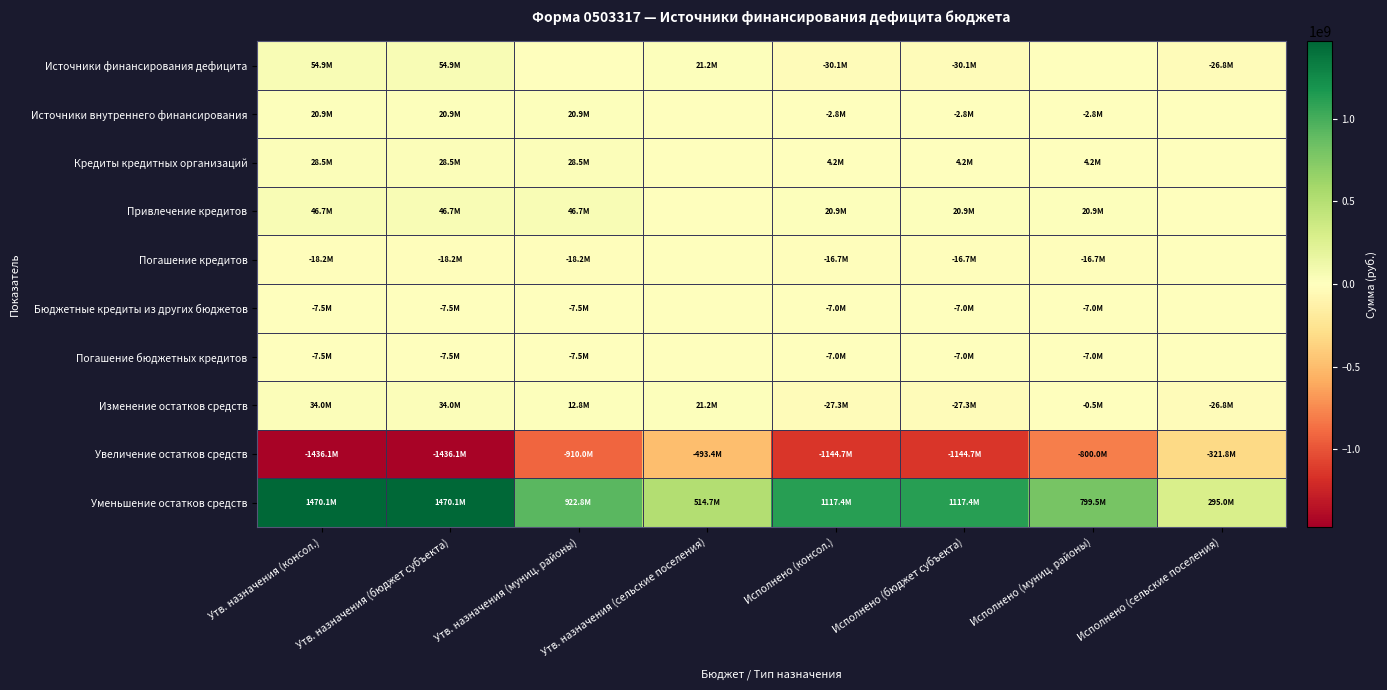

Reading right to left, list all the values displayed in this chart.

Источники финансирования дефицита: Исполнено (сельские поселения)=-26793575.1	Исполнено (муниц. районы)=0.0	Исполнено (бюджет субъекта)=-30121489.7	Исполнено (консол.)=-30121489.7	Утв. назначения (сельские поселения)=21229397.3	Утв. назначения (муниц. районы)=0.0	Утв. назначения (бюджет субъекта)=54940848.1	Утв. назначения (консол.)=54940848.1
Источники внутреннего финансирования: Исполнено (сельские поселения)=0.0	Исполнено (муниц. районы)=-2813449.5	Исполнено (бюджет субъекта)=-2813449.5	Исполнено (консол.)=-2813449.5	Утв. назначения (сельские поселения)=0.0	Утв. назначения (муниц. районы)=20925900.0	Утв. назначения (бюджет субъекта)=20925900.0	Утв. назначения (консол.)=20925900.0
Кредиты кредитных организаций: Исполнено (сельские поселения)=0.0	Исполнено (муниц. районы)=4199947.3	Исполнено (бюджет субъекта)=4199947.3	Исполнено (консол.)=4199947.3	Утв. назначения (сельские поселения)=0.0	Утв. назначения (муниц. районы)=28475868.3	Утв. назначения (бюджет субъекта)=28475868.3	Утв. назначения (консол.)=28475868.3
Привлечение кредитов: Исполнено (сельские поселения)=0.0	Исполнено (муниц. районы)=20925900.0	Исполнено (бюджет субъекта)=20925900.0	Исполнено (консол.)=20925900.0	Утв. назначения (сельские поселения)=0.0	Утв. назначения (муниц. районы)=46669452.0	Утв. назначения (бюджет субъекта)=46669452.0	Утв. назначения (консол.)=46669452.0
Погашение кредитов: Исполнено (сельские поселения)=0.0	Исполнено (муниц. районы)=-16725952.7	Исполнено (бюджет субъекта)=-16725952.7	Исполнено (консол.)=-16725952.7	Утв. назначения (сельские поселения)=0.0	Утв. назначения (муниц. районы)=-18193583.7	Утв. назначения (бюджет субъекта)=-18193583.7	Утв. назначения (консол.)=-18193583.7
Бюджетные кредиты из других бюджетов: Исполнено (сельские поселения)=0.0	Исполнено (муниц. районы)=-7013396.8	Исполнено (бюджет субъекта)=-7013396.8	Исполнено (консол.)=-7013396.8	Утв. назначения (сельские поселения)=0.0	Утв. назначения (муниц. районы)=-7549968.3	Утв. назначения (бюджет субъекта)=-7549968.3	Утв. назначения (консол.)=-7549968.3
Погашение бюджетных кредитов: Исполнено (сельские поселения)=0.0	Исполнено (муниц. районы)=-7013396.8	Исполнено (бюджет субъекта)=-7013396.8	Исполнено (консол.)=-7013396.8	Утв. назначения (сельские поселения)=0.0	Утв. назначения (муниц. районы)=-7549968.3	Утв. назначения (бюджет субъекта)=-7549968.3	Утв. назначения (консол.)=-7549968.3
Изменение остатков средств: Исполнено (сельские поселения)=-26793575.1	Исполнено (муниц. районы)=-509299.3	Исполнено (бюджет субъекта)=-27308040.2	Исполнено (консол.)=-27308040.2	Утв. назначения (сельские поселения)=21229397.3	Утв. назначения (муниц. районы)=12785550.7	Утв. назначения (бюджет субъекта)=34014948.1	Утв. назначения (консол.)=34014948.1
Увеличение остатков средств: Исполнено (сельские поселения)=-321840399.4	Исполнено (муниц. районы)=-800033422.8	Исполнено (бюджет субъекта)=-1144711047.2	Исполнено (консол.)=-1144711047.2	Утв. назначения (сельские поселения)=-493426080.2	Утв. назначения (муниц. районы)=-909968548.6	Утв. назначения (бюджет субъекта)=-1436114104.2	Утв. назначения (консол.)=-1436114104.2
Уменьшение остатков средств: Исполнено (сельские поселения)=295046824.2	Исполнено (муниц. районы)=799524123.5	Исполнено (бюджет субъекта)=1117403007.0	Исполнено (консол.)=1117403007.0	Утв. назначения (сельские поселения)=514655477.5	Утв. назначения (муниц. районы)=922754099.3	Утв. назначения (бюджет субъекта)=1470129052.2	Утв. назначения (консол.)=1470129052.2